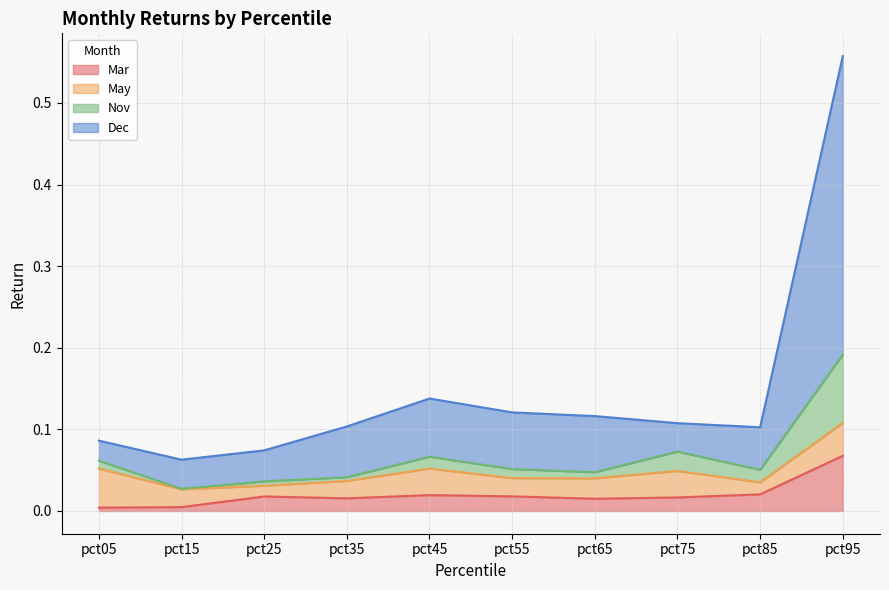

The value of Dec at pct55 is 0.1. True or false?

True